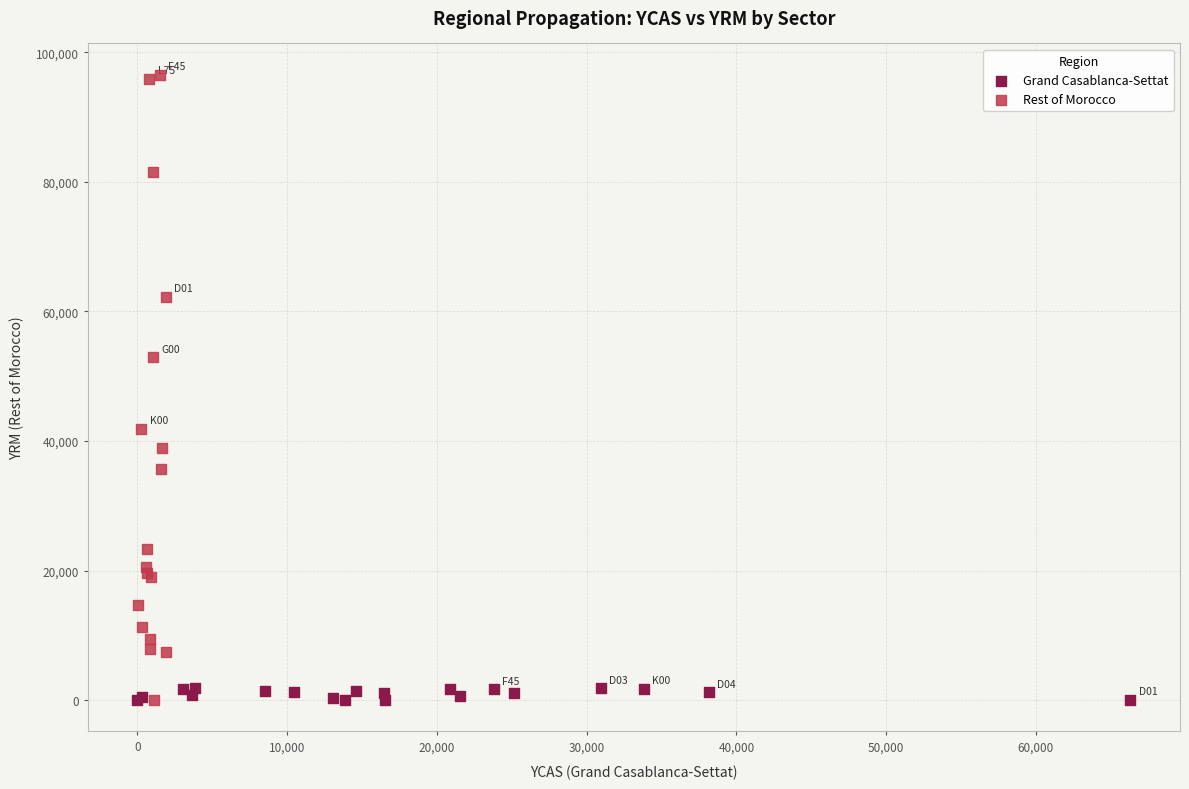

Which series contains the highest Y value?

Rest of Morocco